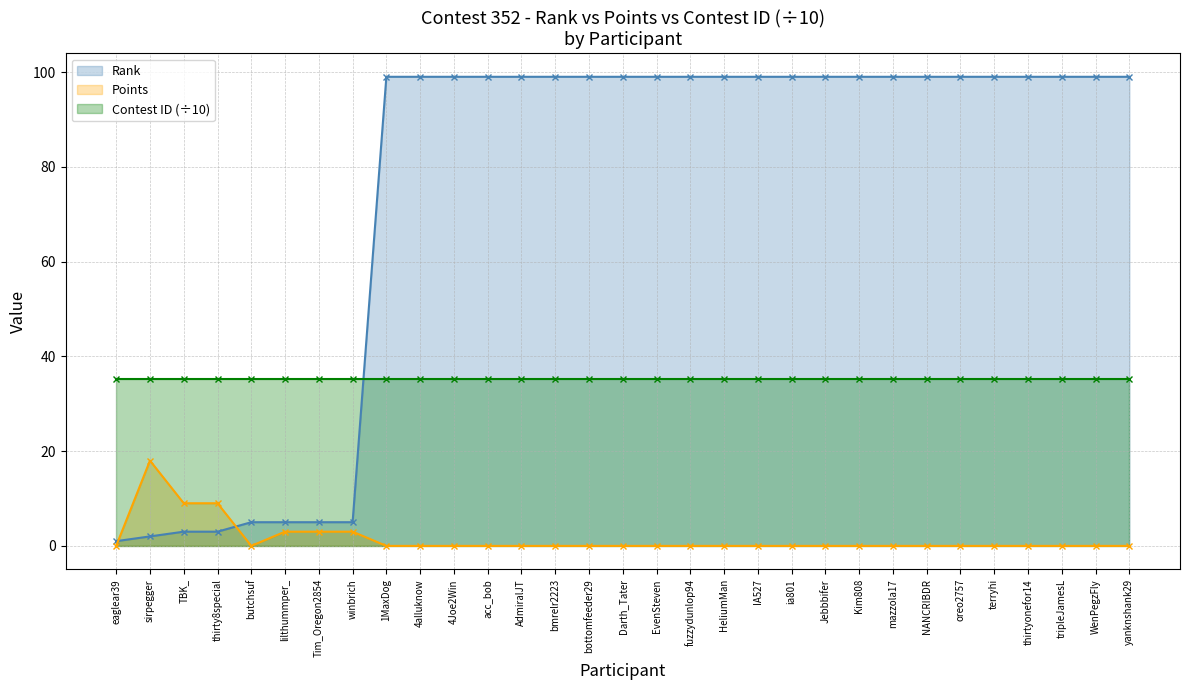

Which series has the largest total across all categories?

Rank